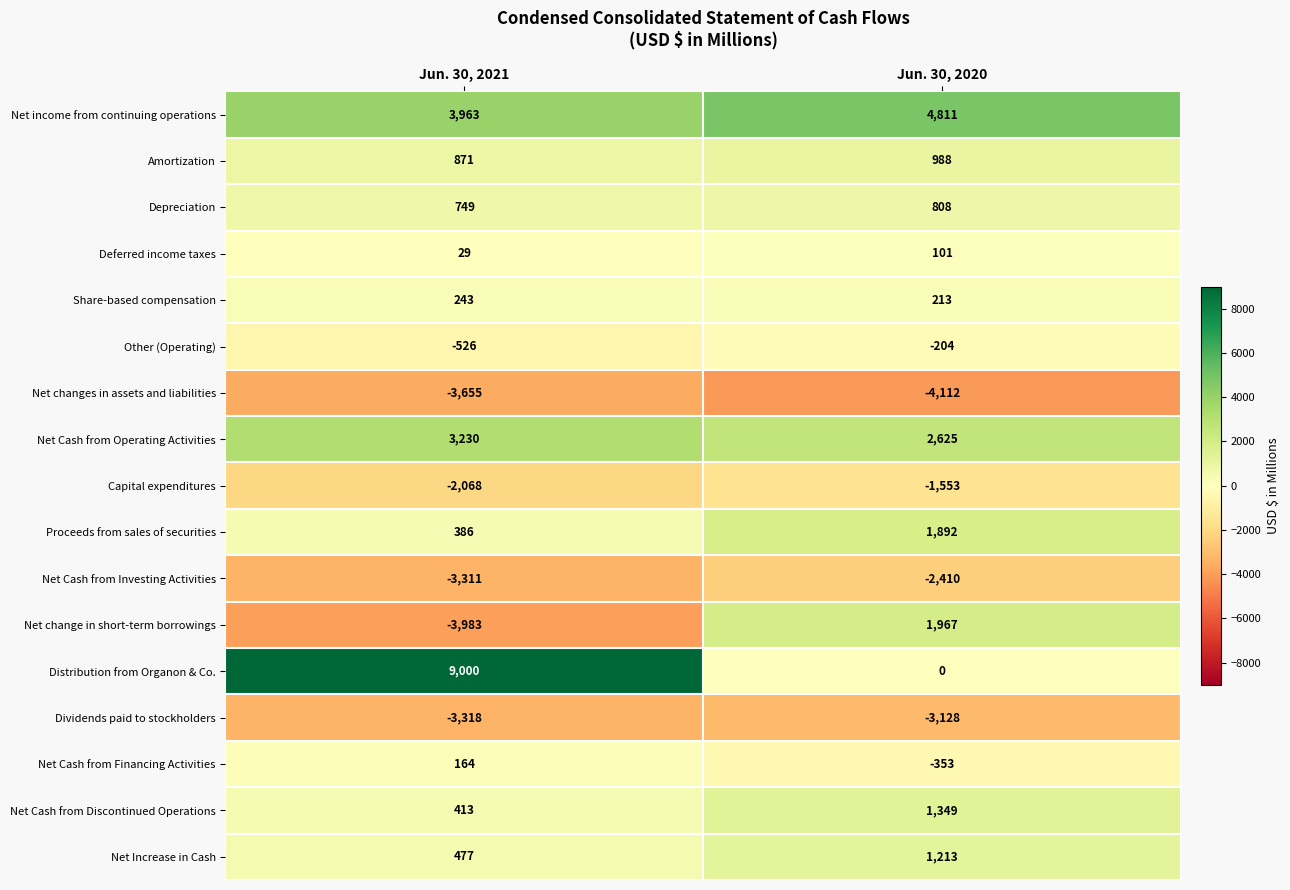

What is the average value of the Other (Operating) series?

-365